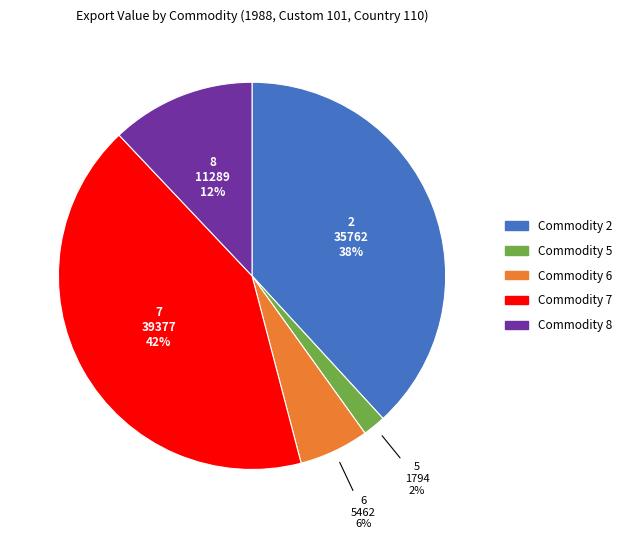

Is there a majority slice in this chart?

No